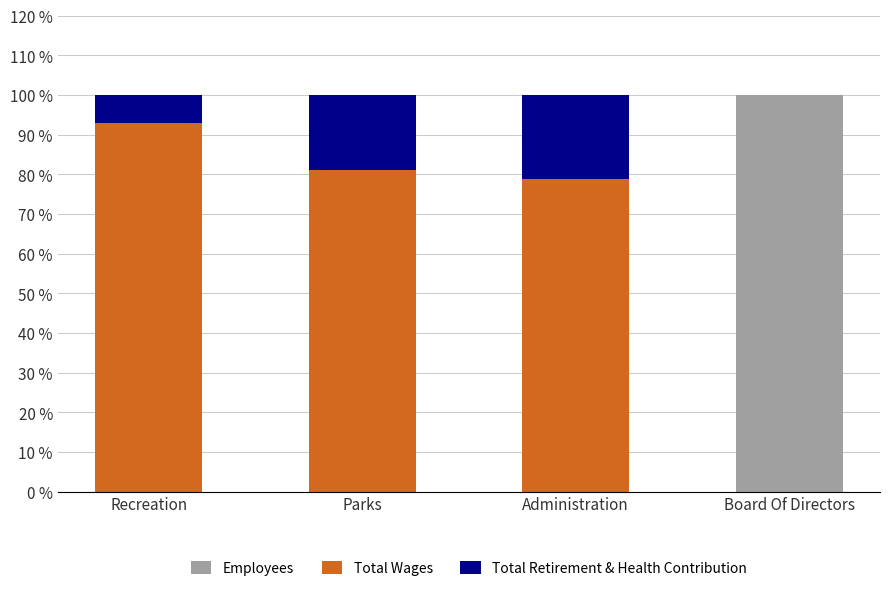

What is the highest value of the Employees series?

100.0